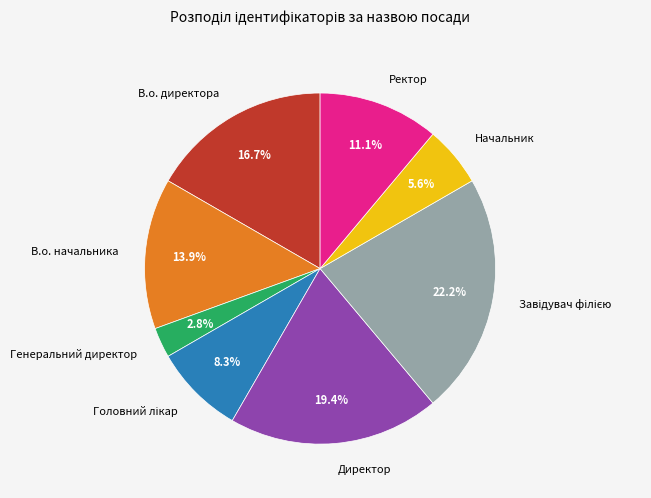

Approximately how many times larger is the value at Ректор compared to Начальник?

2.0